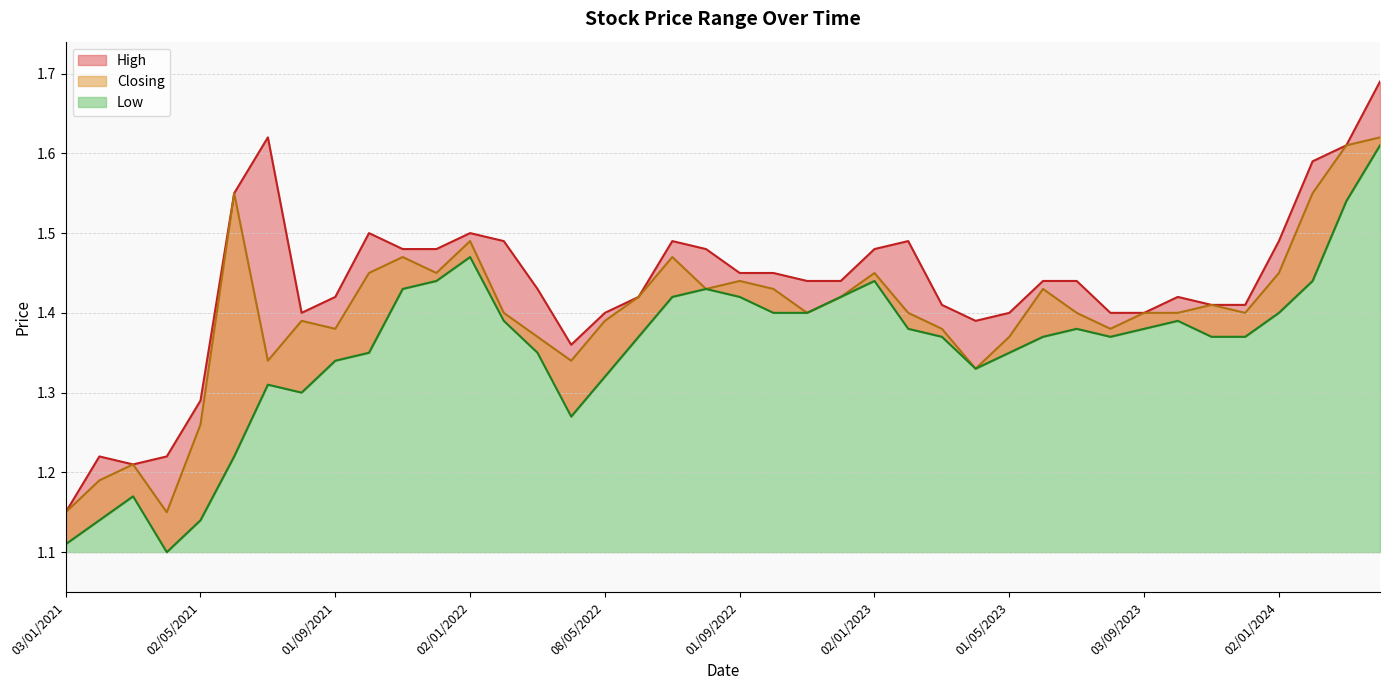

Which series has the largest range (max minus min)?

High